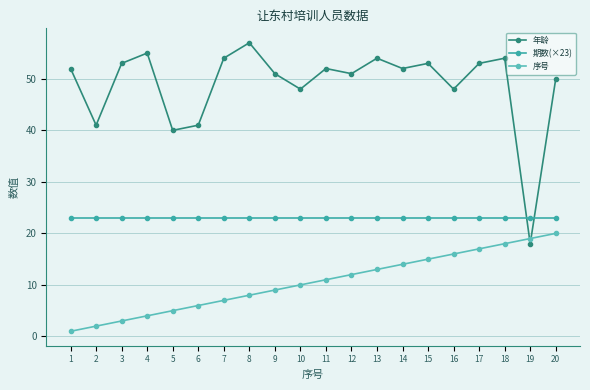

At 7, list the series in order from largest to smallest.

年龄, 期数(×23), 序号